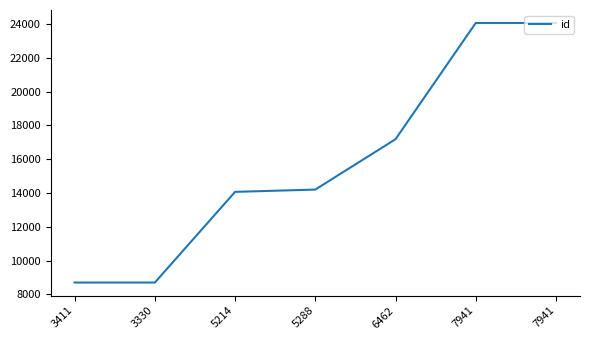

How many lines are shown in the chart?

1